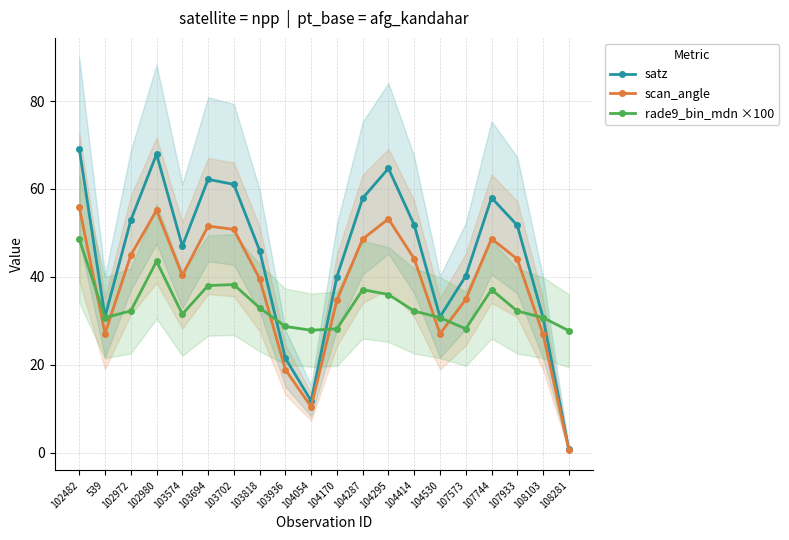

List the labels in order of scan_angle value, smallest first.

108281, 104054, 103936, 108103, 104530, 539, 104170, 107573, 103818, 103574, 107933, 104414, 102972, 104287, 107744, 103702, 103694, 104295, 102980, 102482